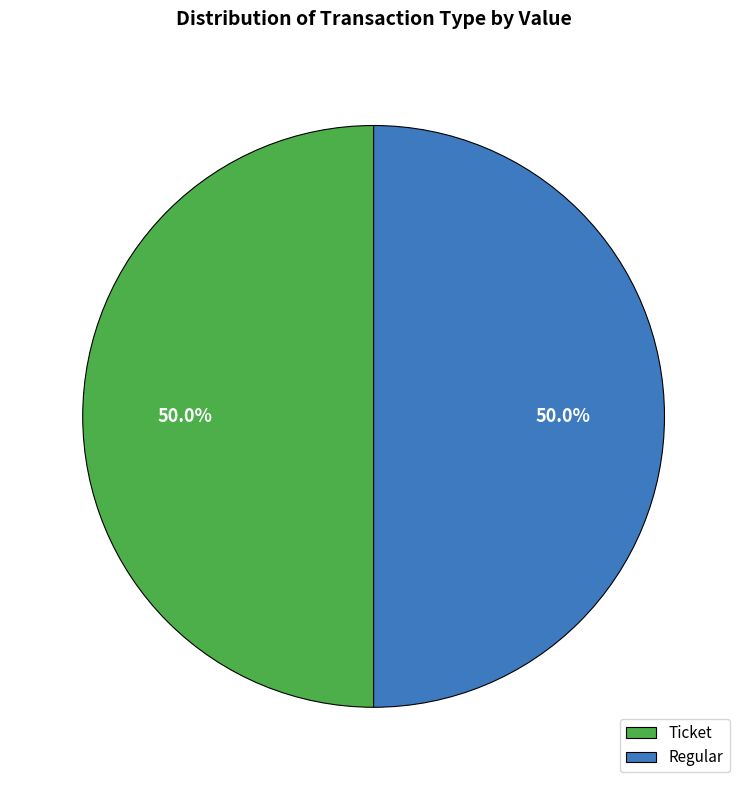

What percentage do Ticket and Regular together represent?

100.0%